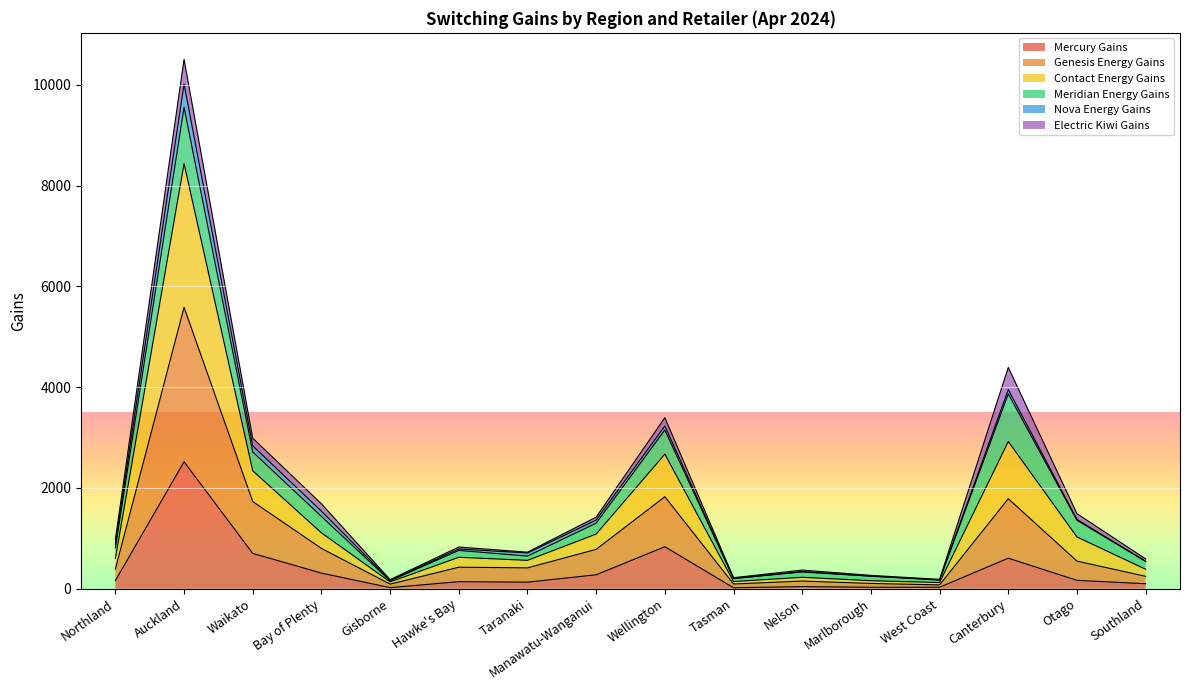

At which category is the sum across all series the highest?

Auckland